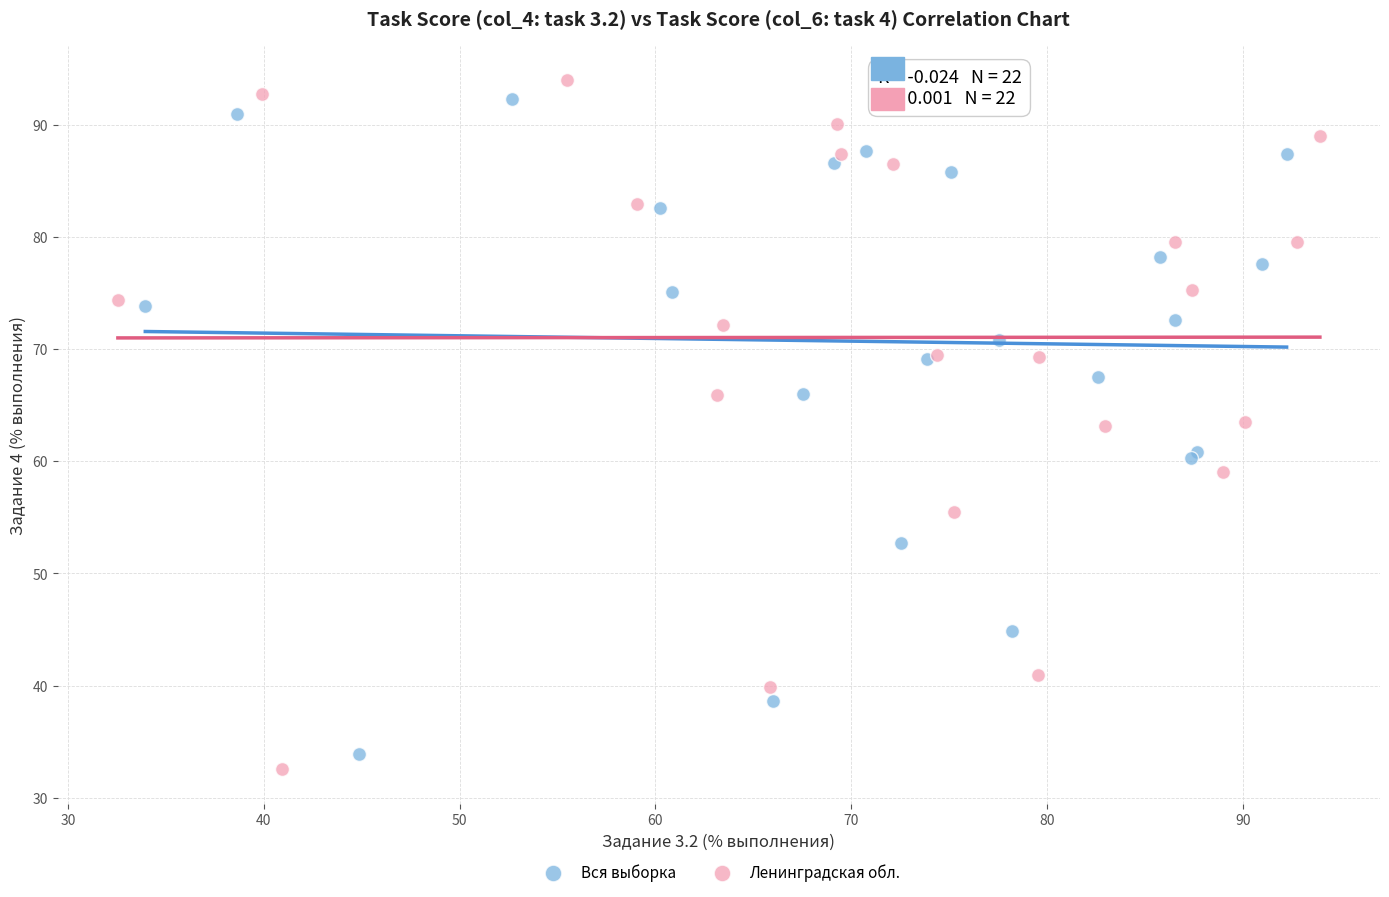

Which series reaches the maximum Y coordinate?

Ленинградская обл.